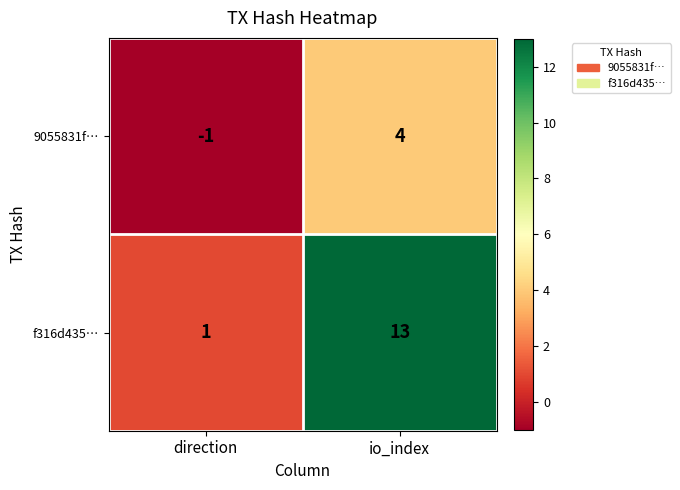

What is the difference between the f316d435… values at direction and io_index?

12